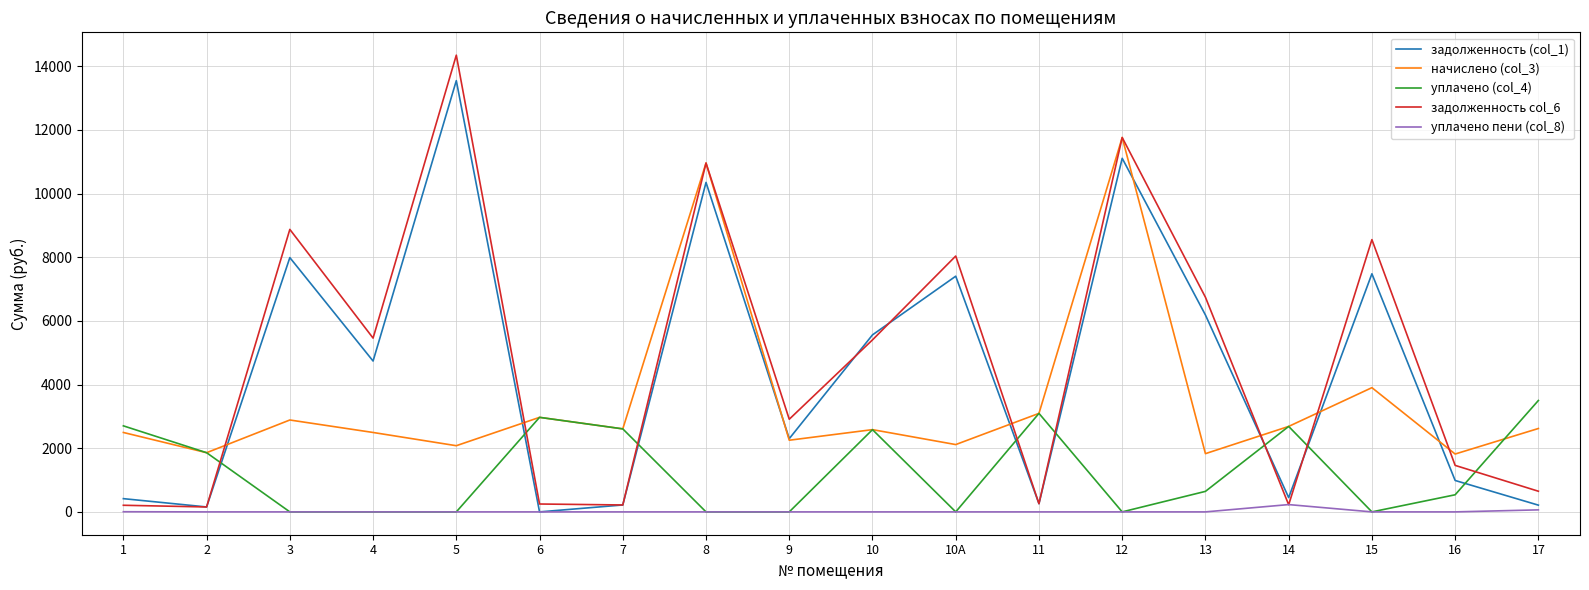

True or false: задолженность col_6 has more than 1 interior local peaks.

True